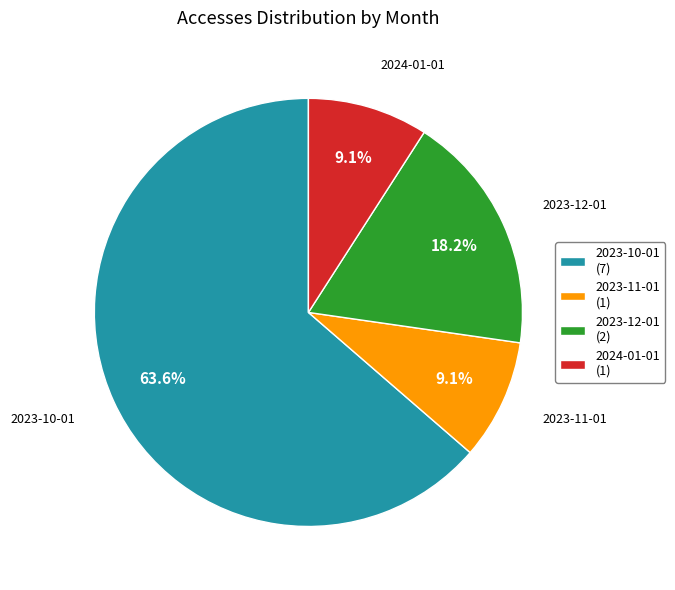

Is 2023-10-01 the majority of the pie?

Yes